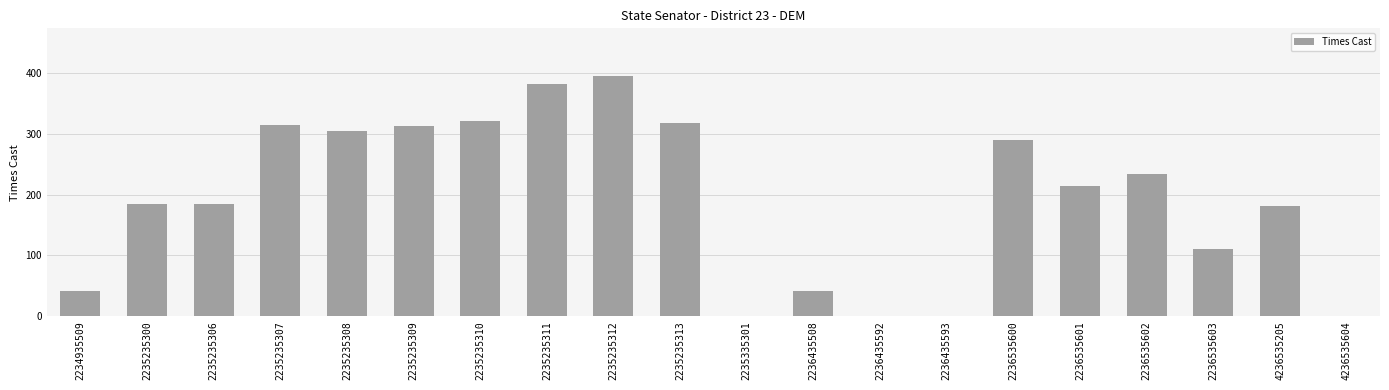

What is the difference between the values at 2235235312 and 2235235300?

209